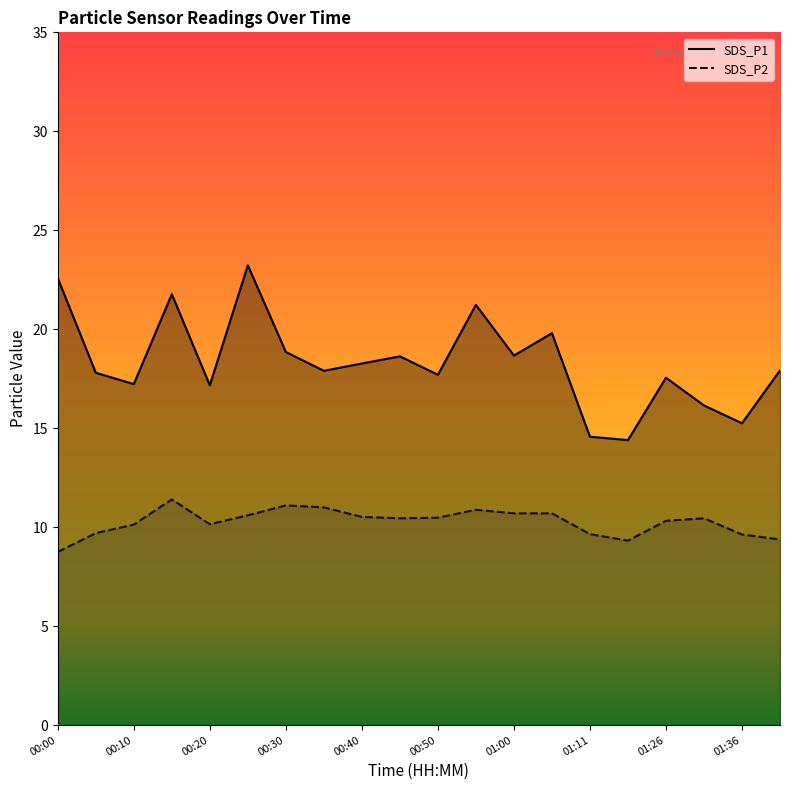

Where is SDS_P2 nearest to the value 10?

00:10